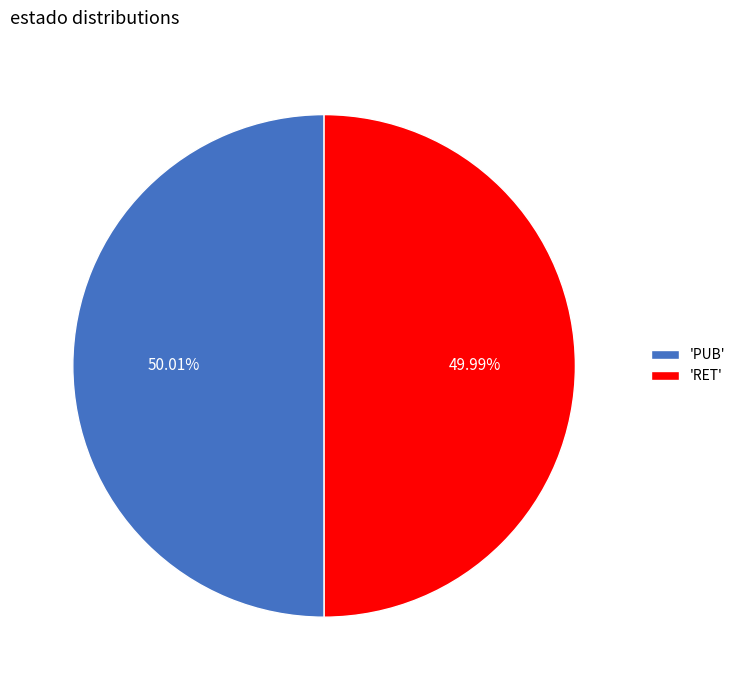

Approximately how many times larger is the value at 'PUB' compared to 'RET'?

1.0